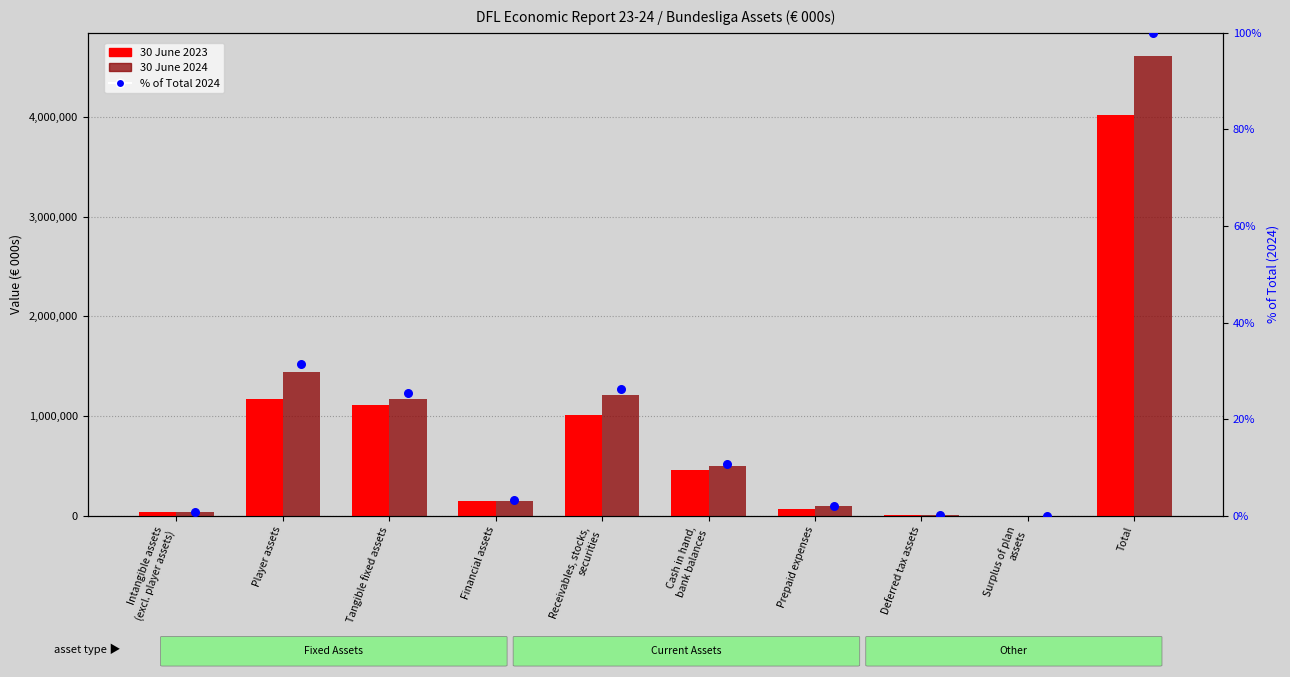

Which series has the widest spread of Y values?

30 June 2024